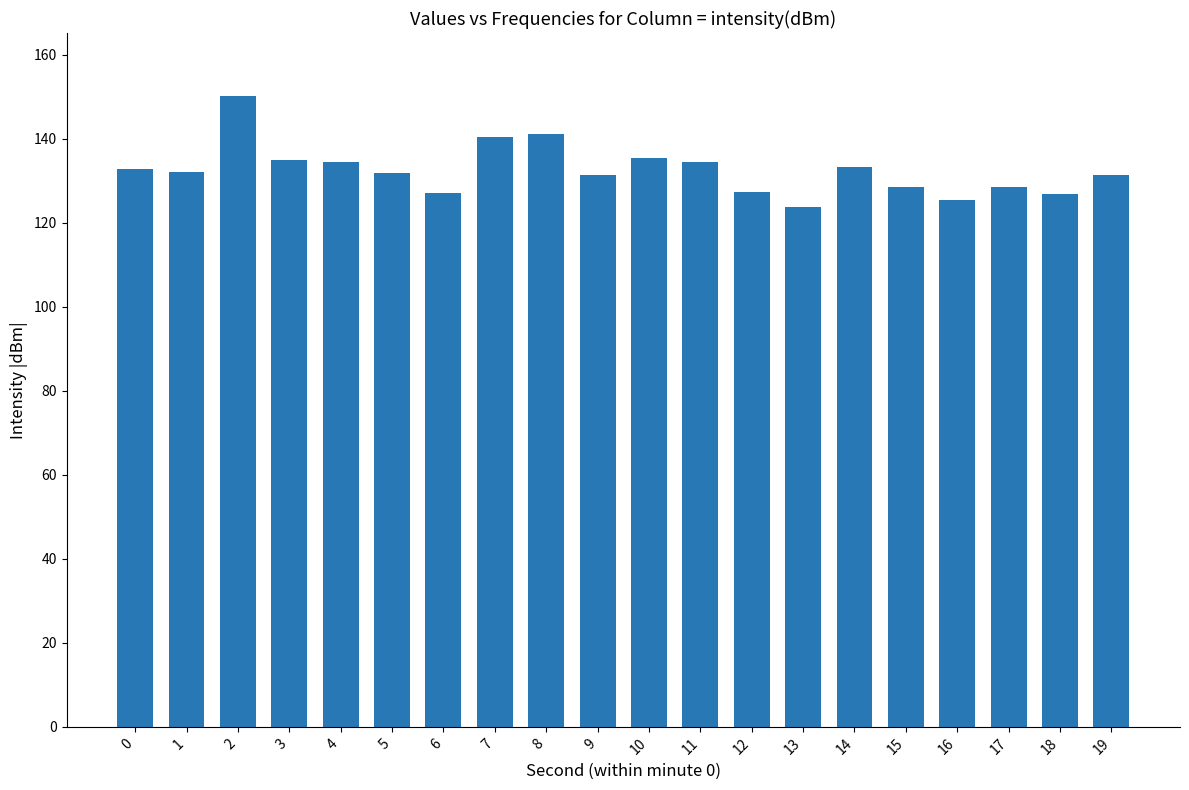

The value at 18 is 126.8. True or false?

True